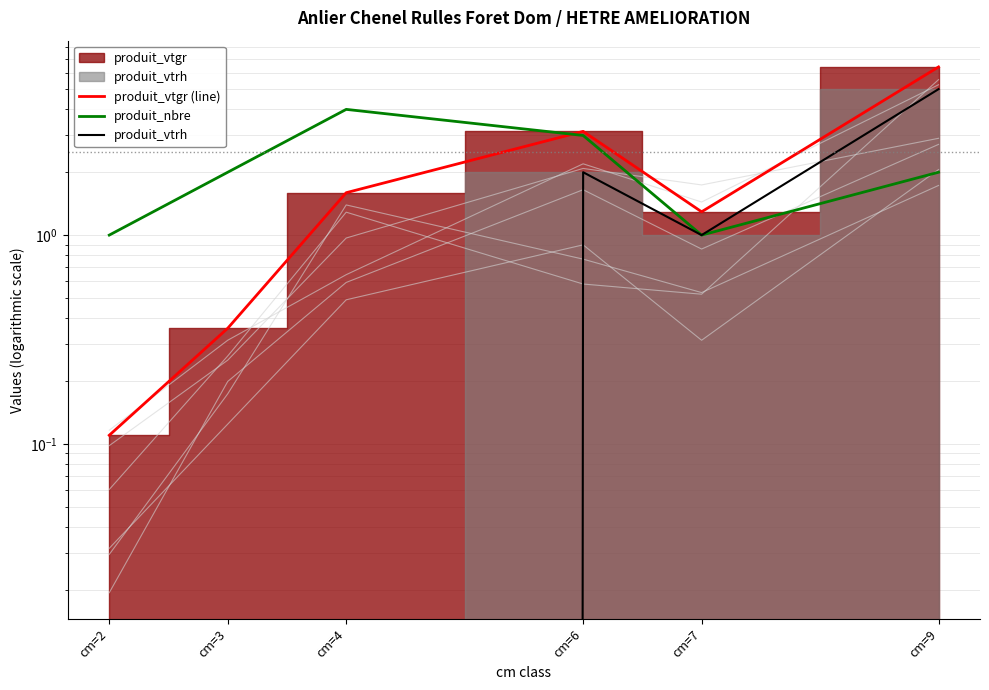

Count the number of categories in the chart.

6